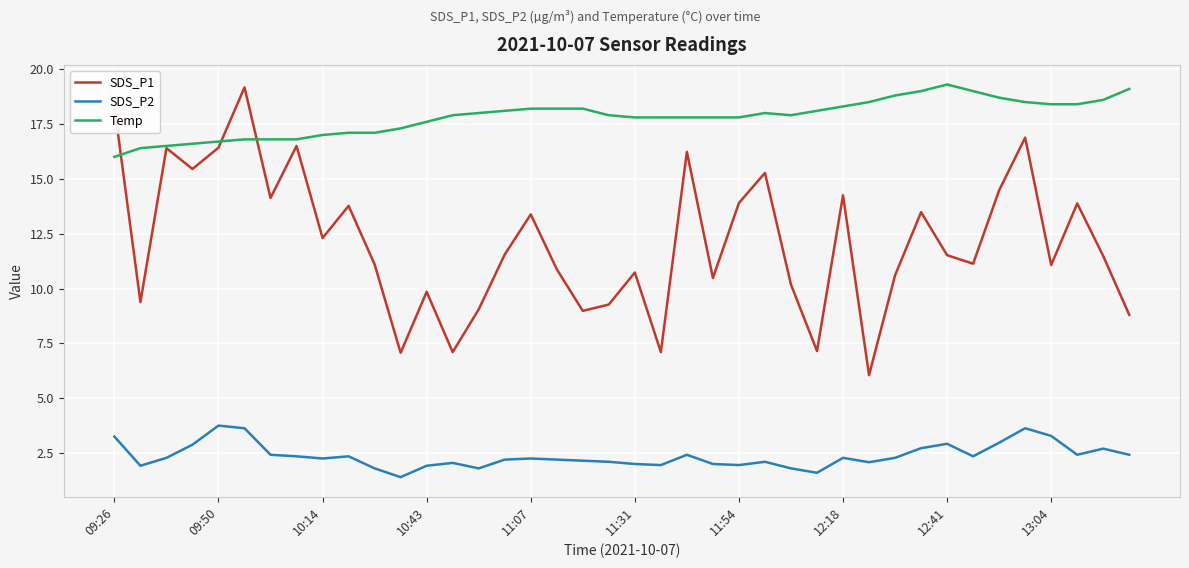

Which series has the widest spread of values?

SDS_P1